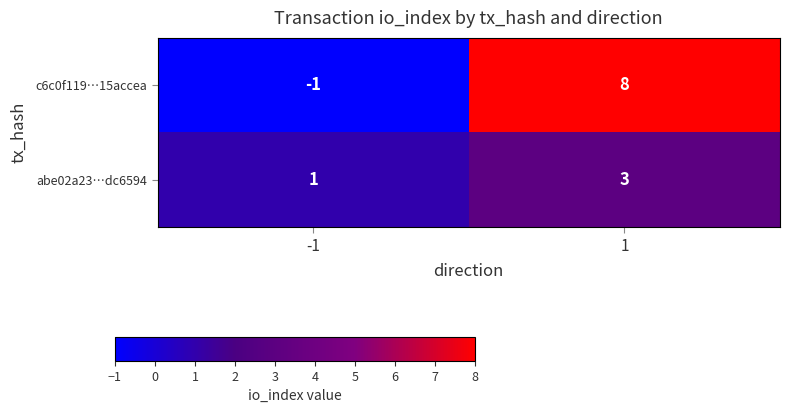

Which series has the largest range (max minus min)?

c6c0f119…15accea